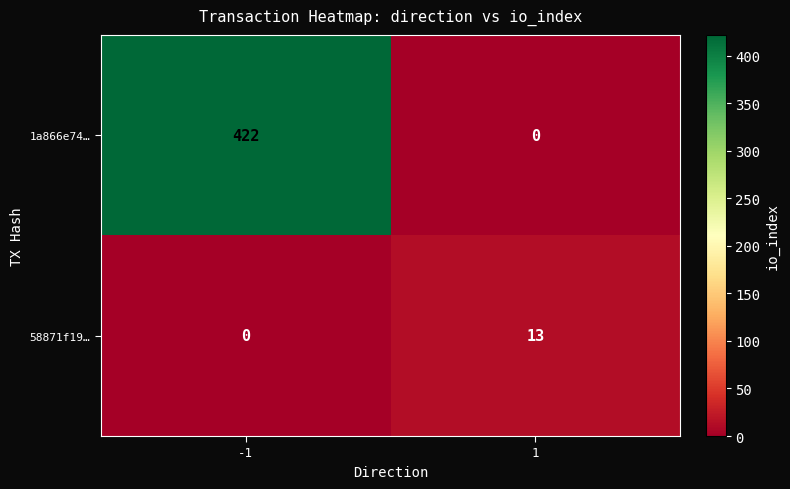

Which series has the largest range (max minus min)?

1a866e74…